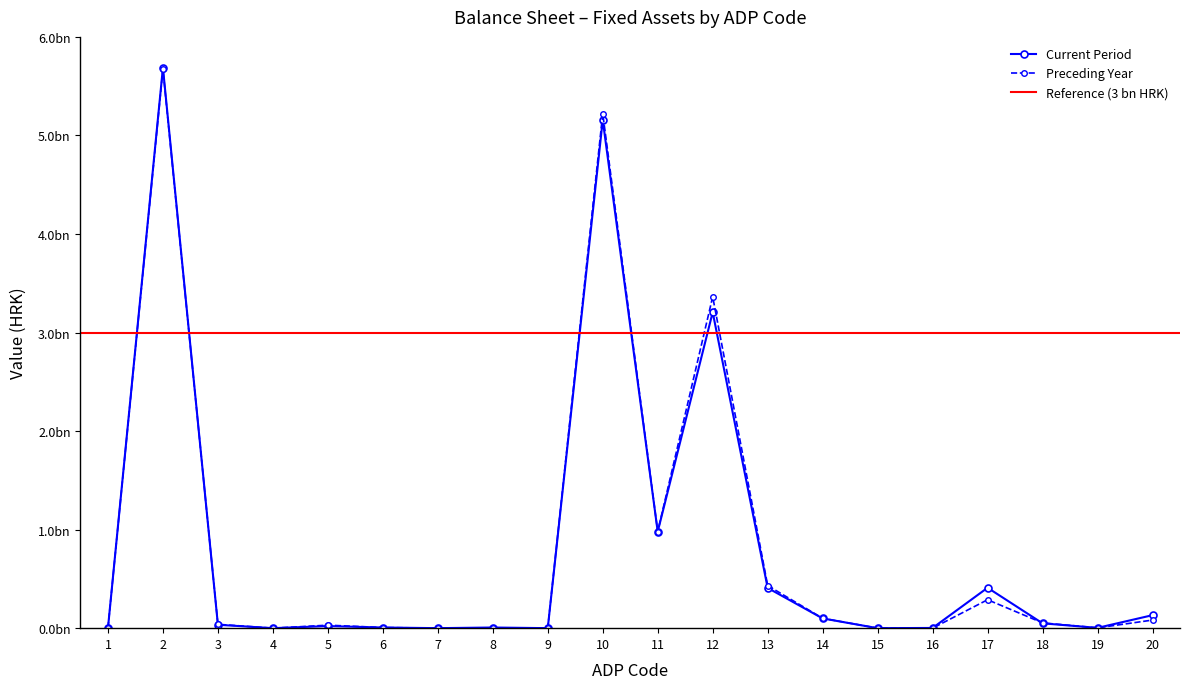

How many interior local peaks does the Current Period series have?

6